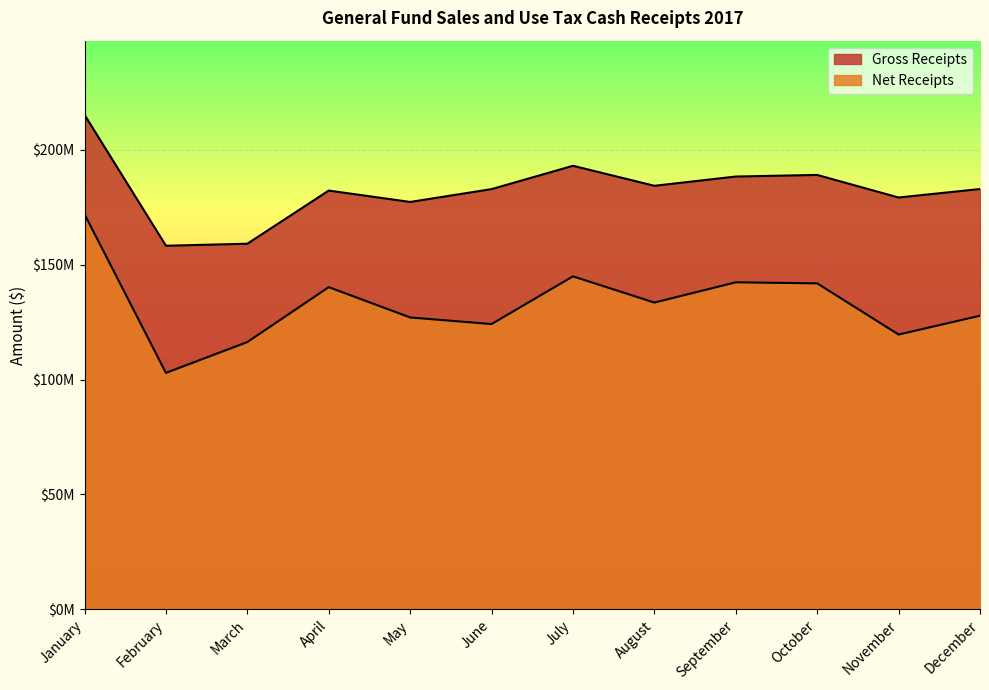

What is the average value of the Net Receipts series?

132736273